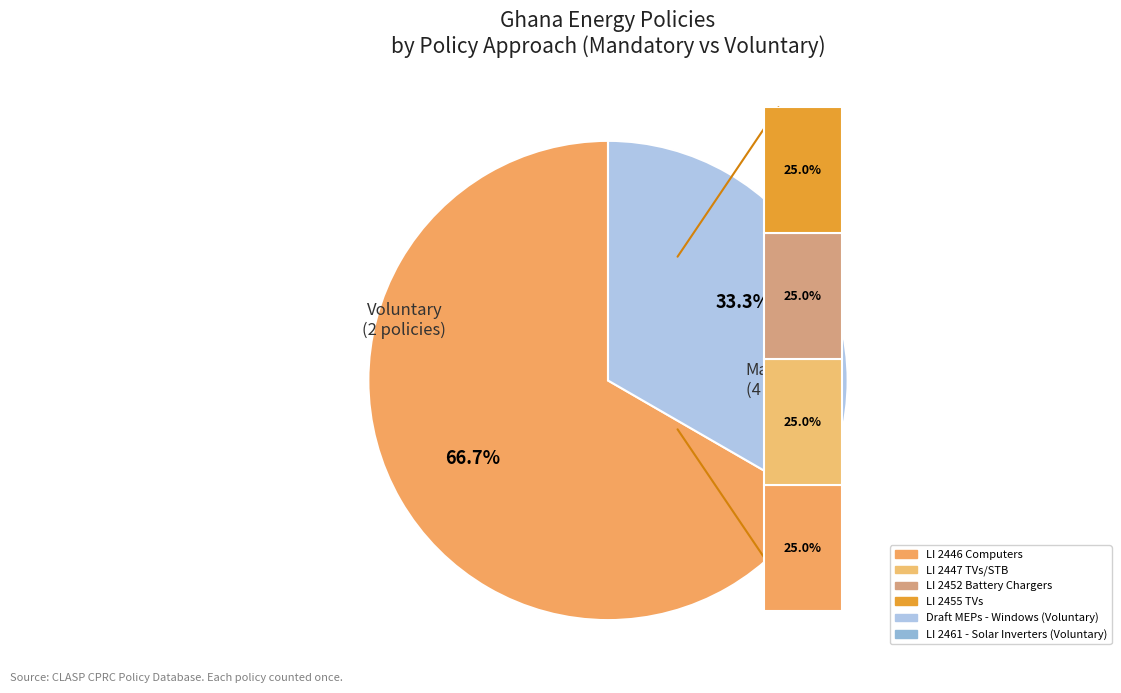

Which slice is the smallest?

Draft MEPs - Windows